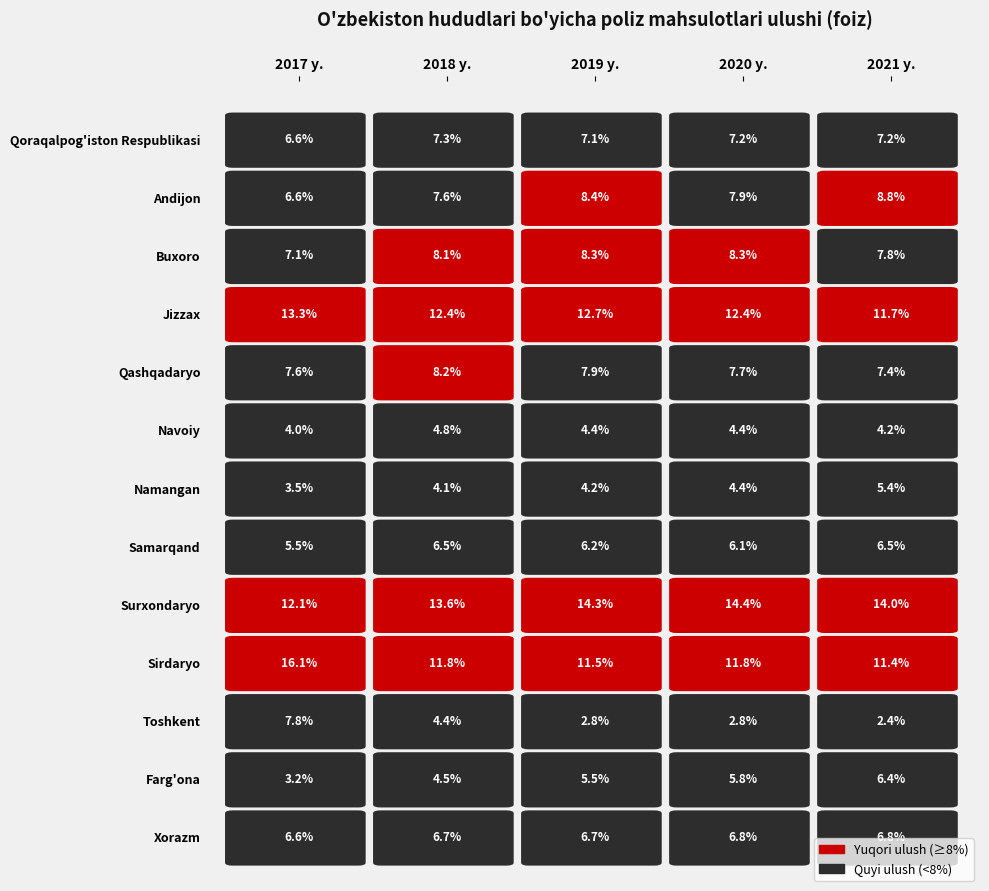

What is the difference between the highest and lowest values at 1?

9.5